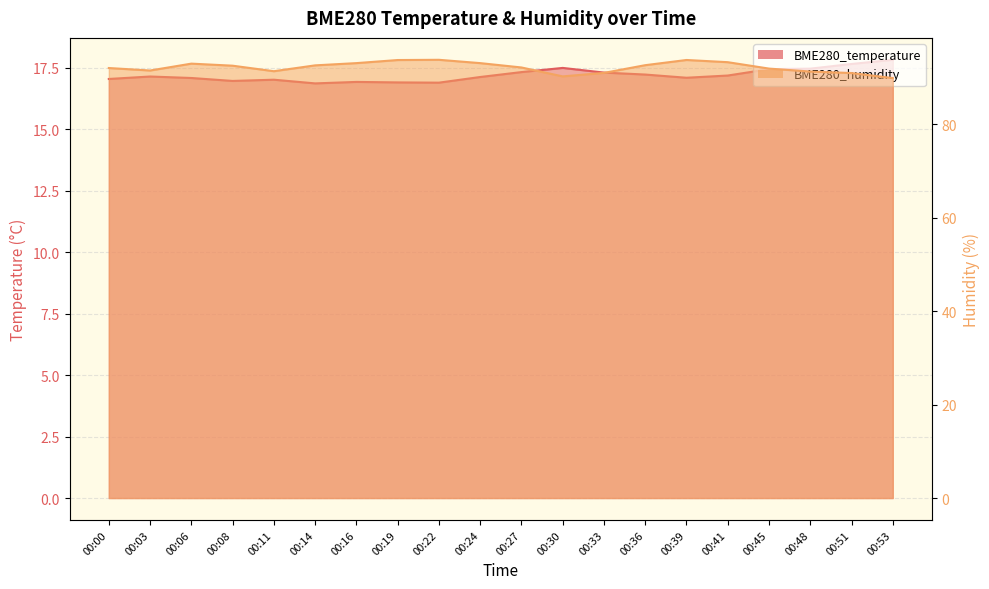

Does the chart have visible grid lines?

Yes